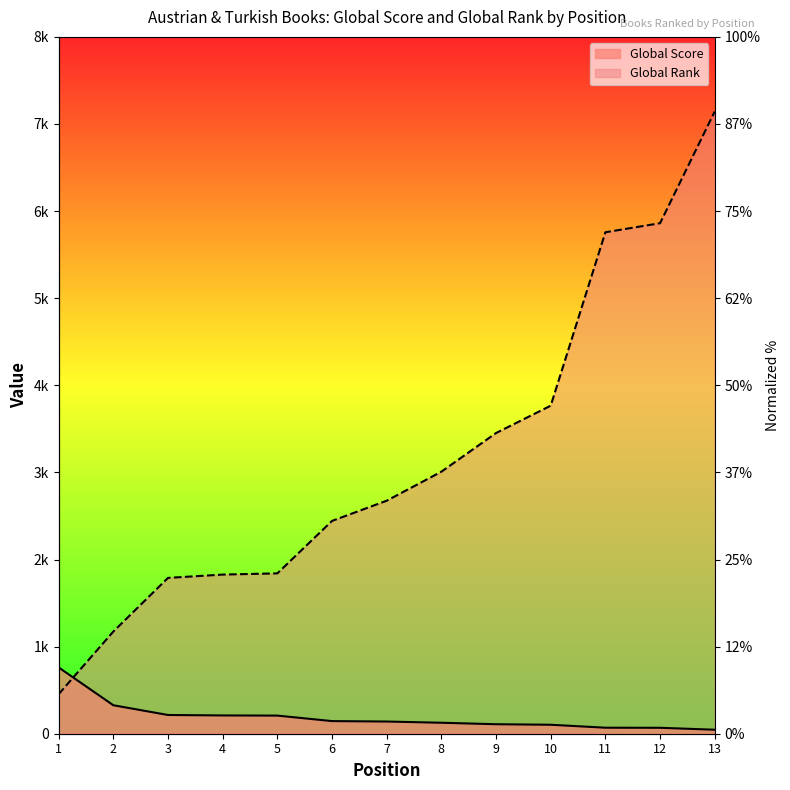

Where do Global Rank and Global Score first cross each other?

1 and 2